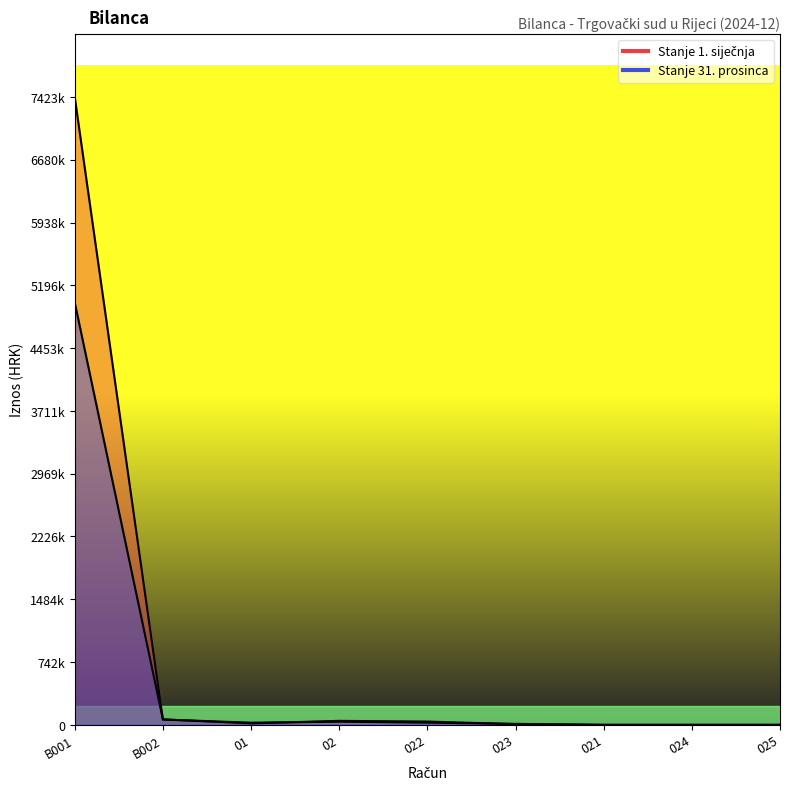

How many data points in Stanje 1. siječnja are less than 25318?

4